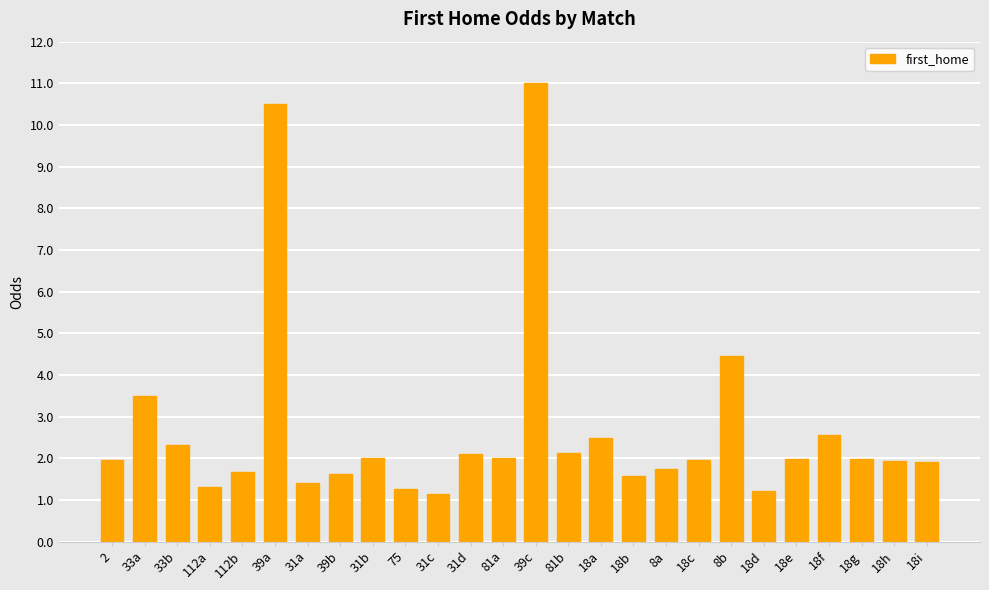

Between 33a and 112a, which is larger?

33a